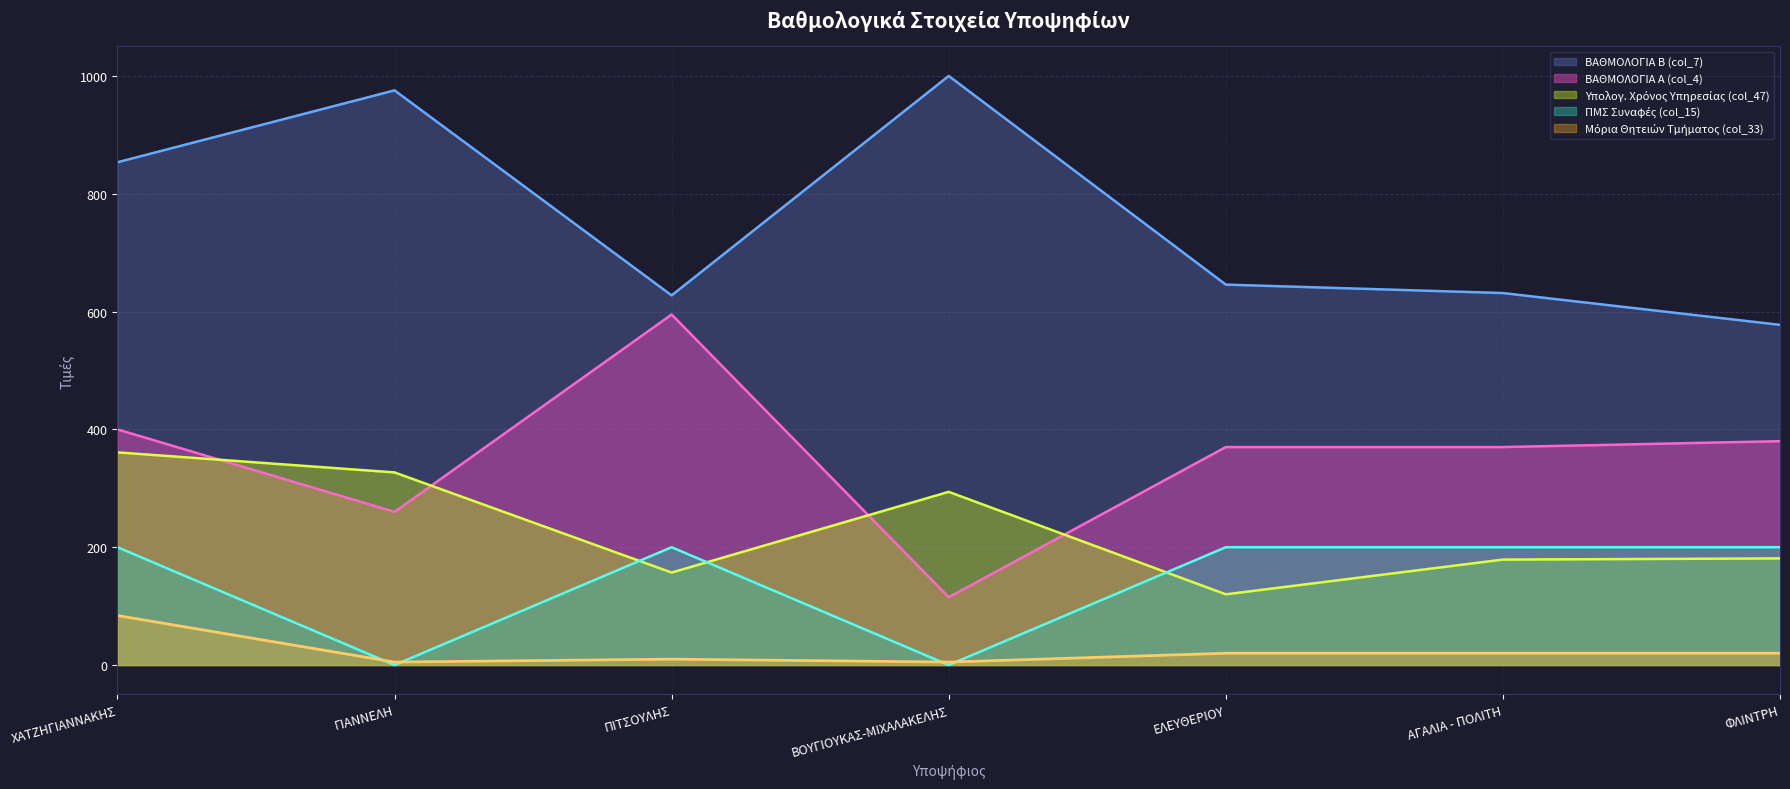

What is the difference between the maximum and minimum values in the ΒΑΘΜΟΛΟΓΙΑ Β (col_7) series?

422.5